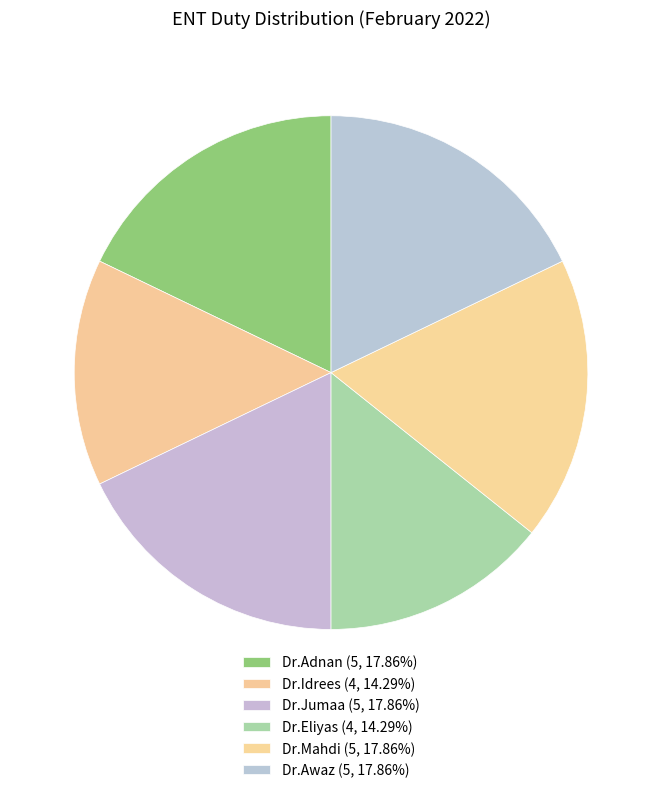

To the nearest percent, what is the difference between the largest and smallest slice percentages?

4%